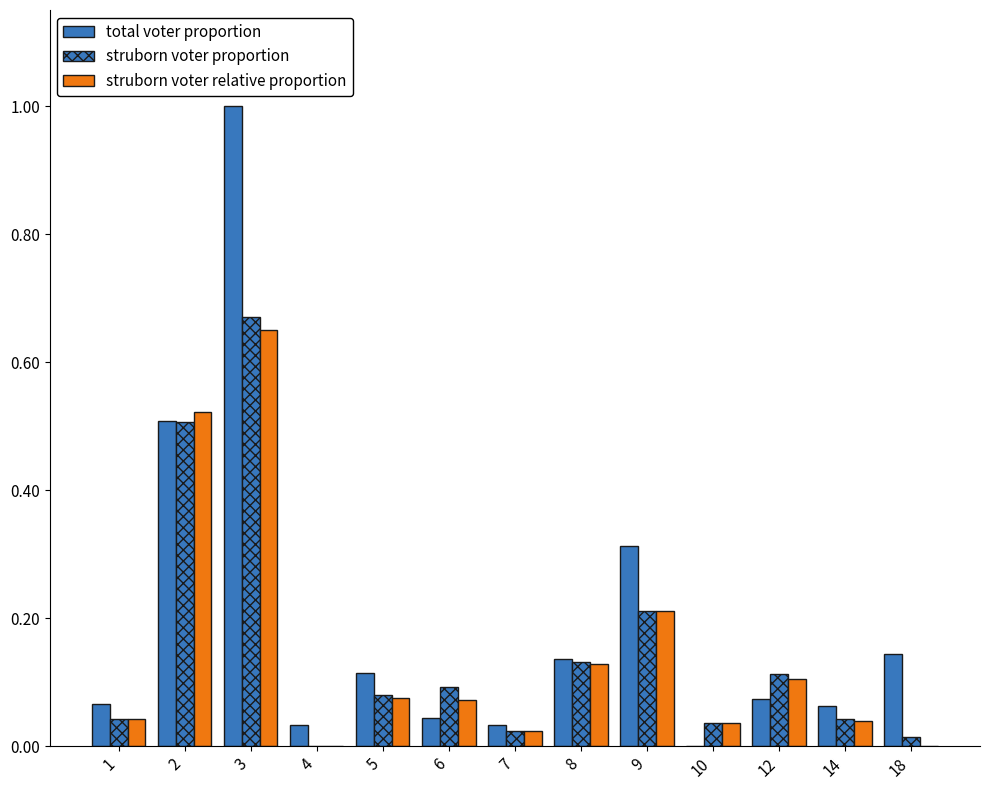

Which category has the highest value in the total voter proportion series?

3